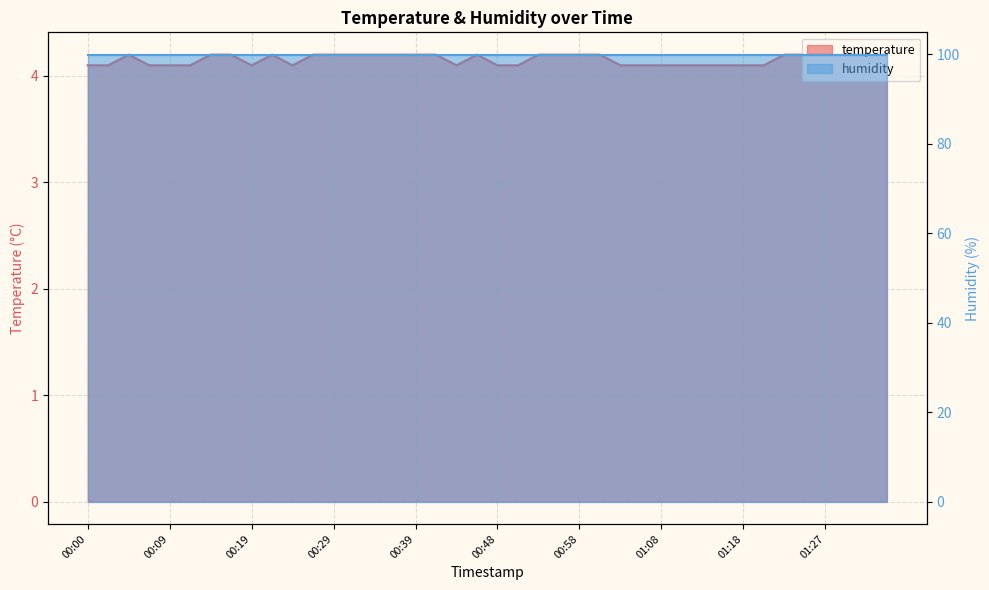

How many values are between 4 and 5?

40